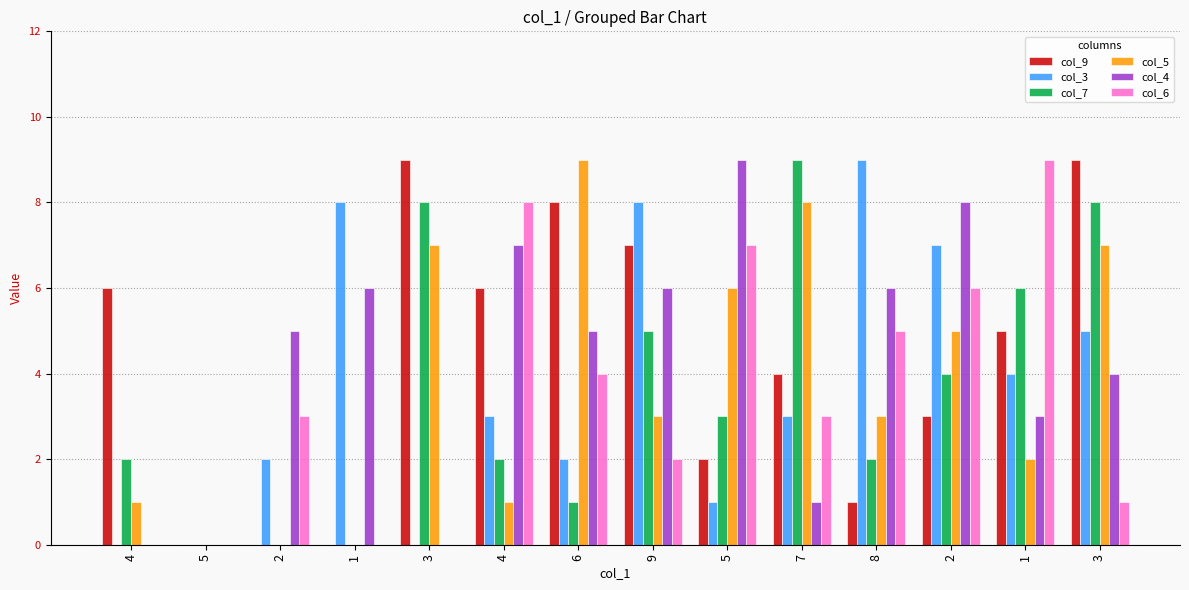

Are the bars grouped side by side (vs. stacked)?

Yes